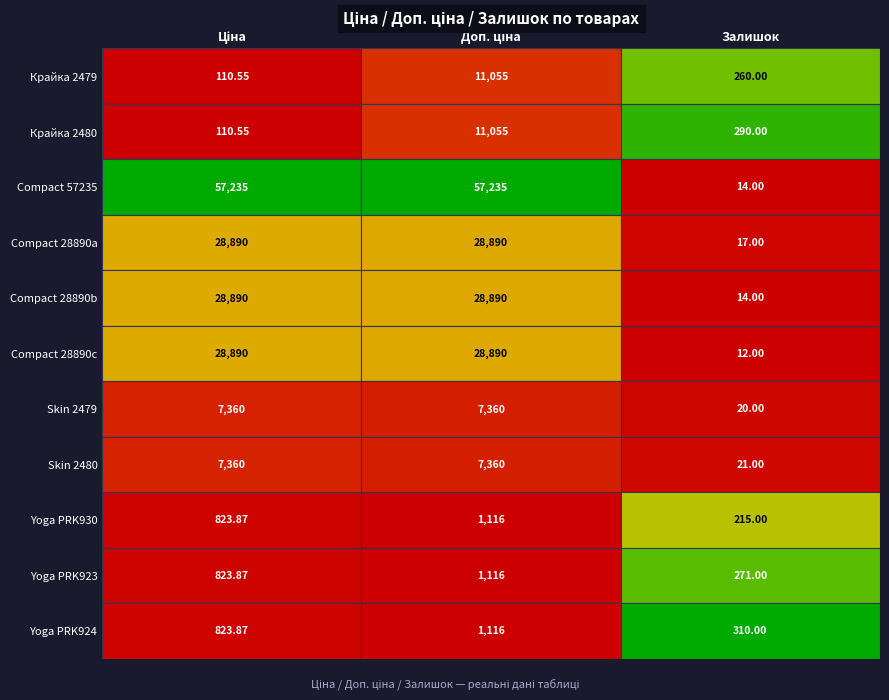

What is the total value across all series at Ціна?

161319.5